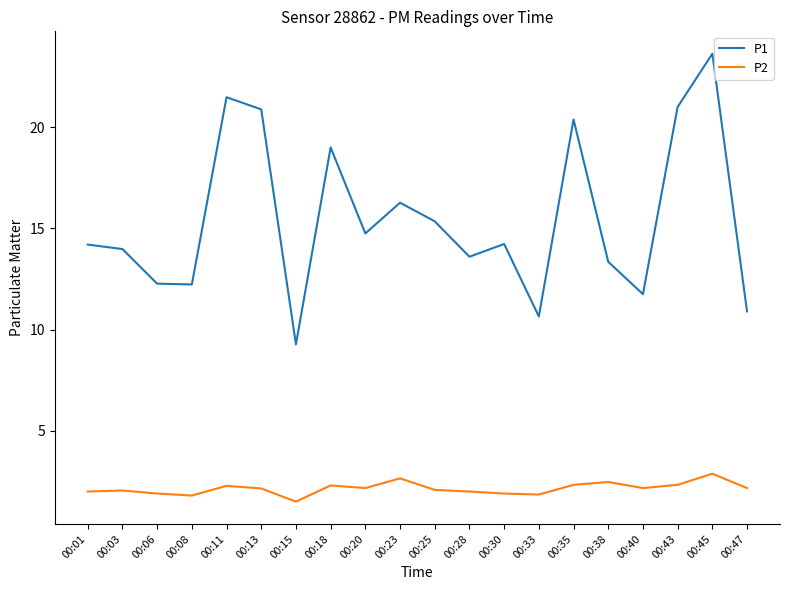

List the series in order of their peak value, highest first.

P1, P2